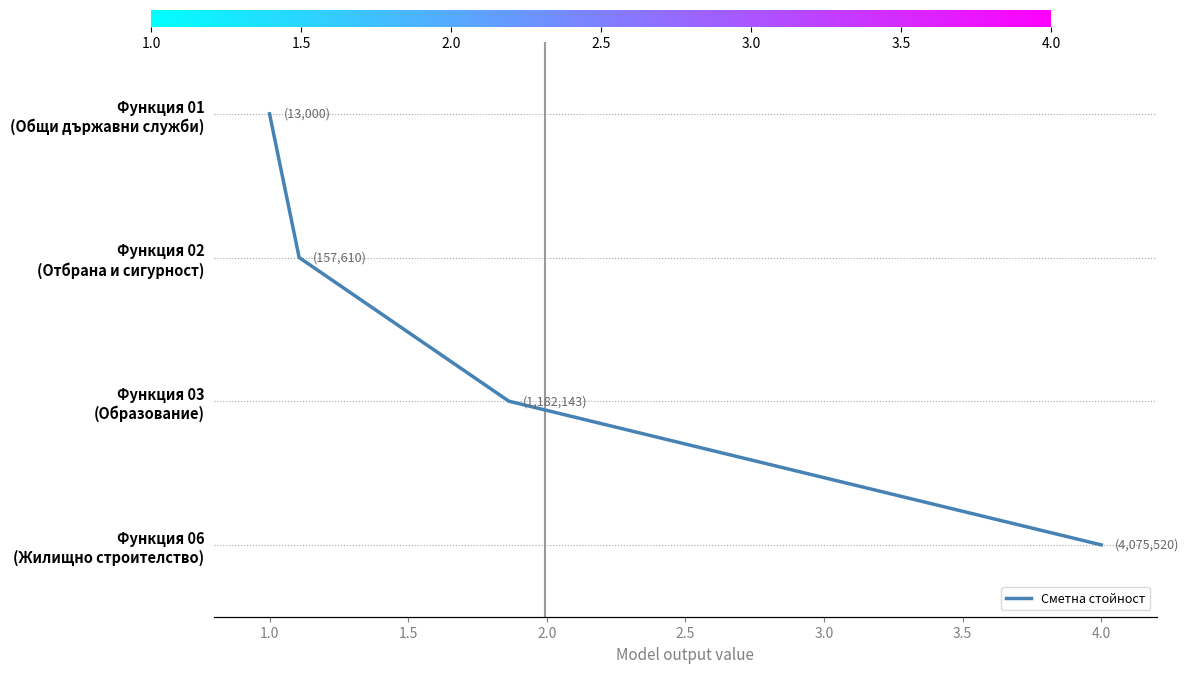

How many values are between 1 and 3?

3